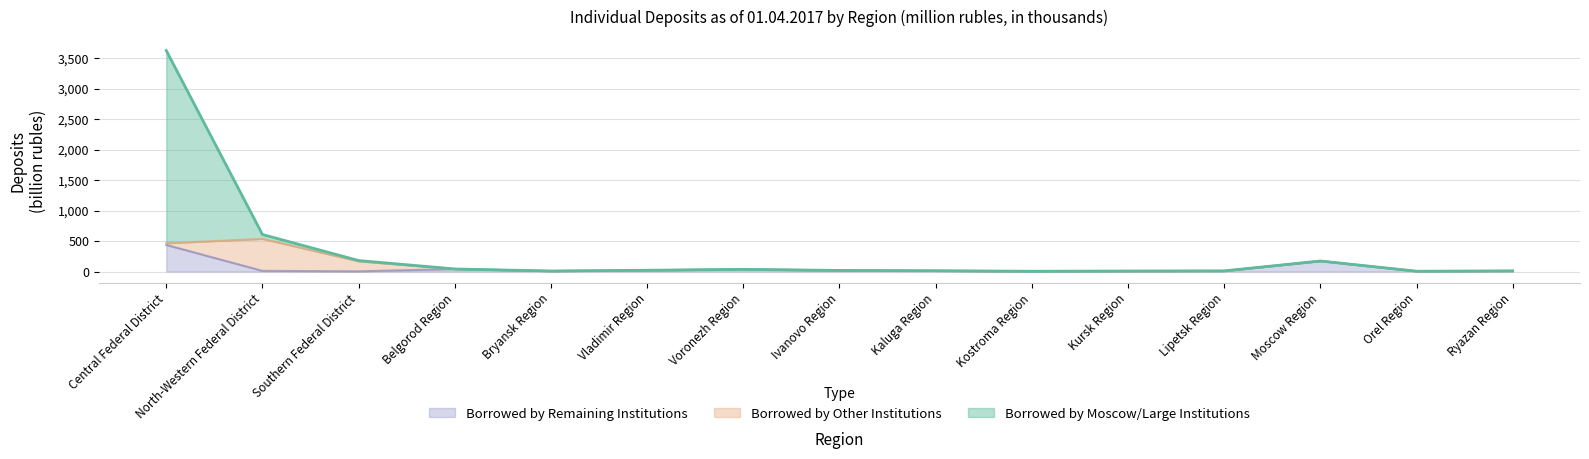

What is the value of the Borrowed by Remaining Institutions point at the 5th from the left?

7.9